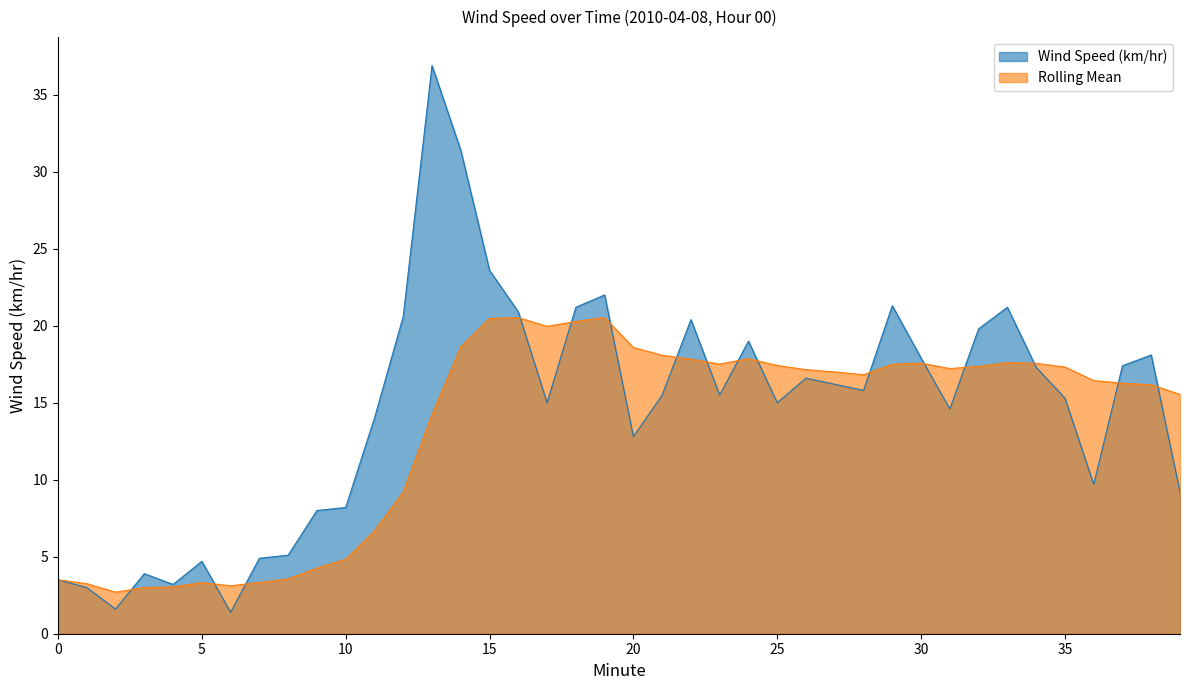

What is the total value across all series at 0?

7.0